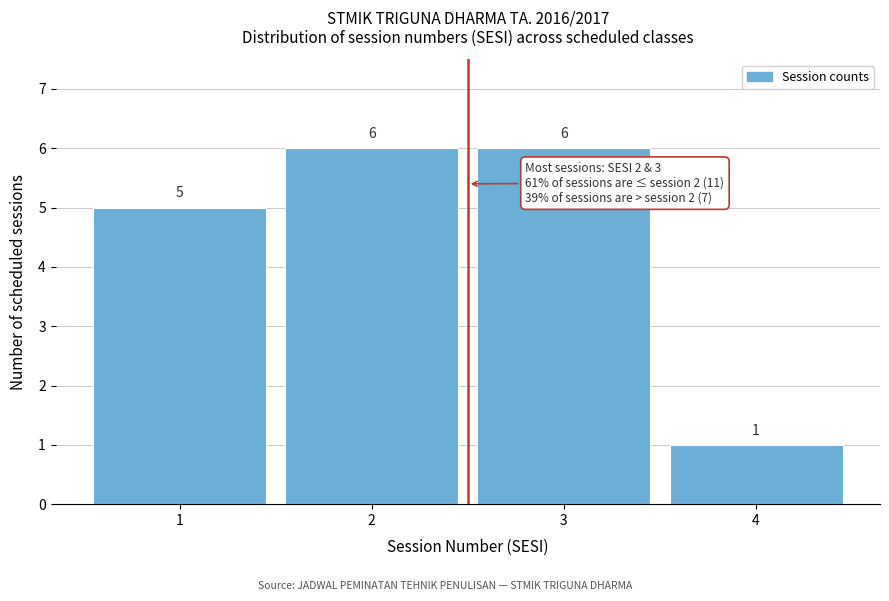

Reading left to right, transcribe all the data shown in this chart.

5	6	6	1